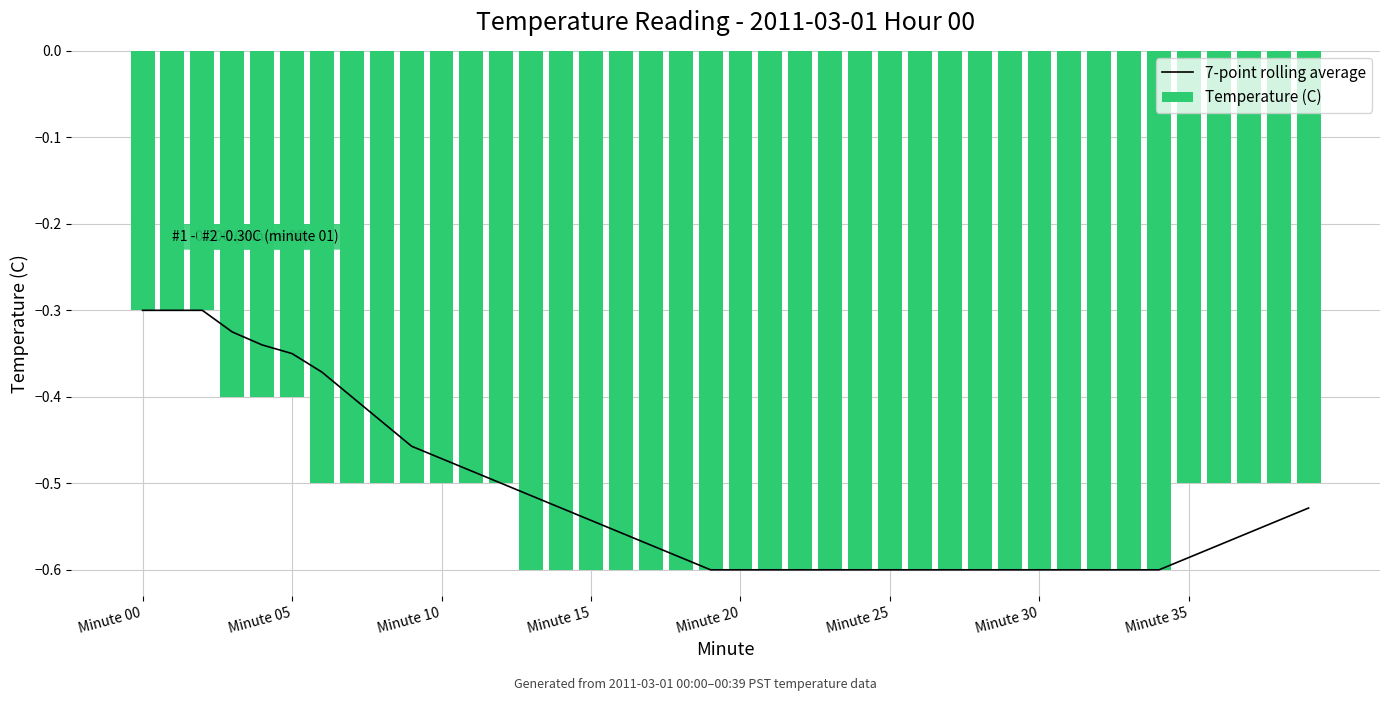

Are the bars grouped side by side (vs. stacked)?

Yes